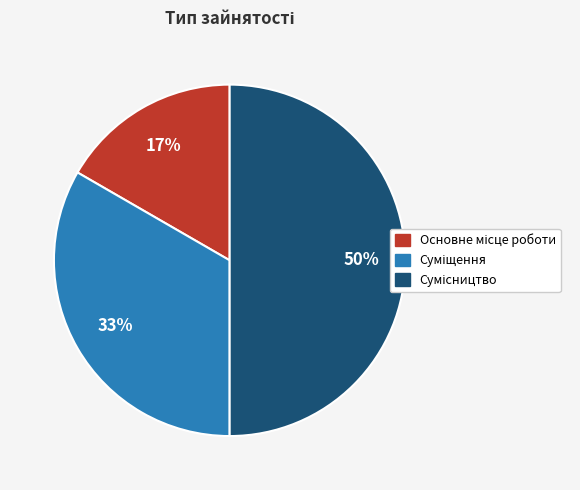

To the nearest percent, what is the average slice percentage?

33%